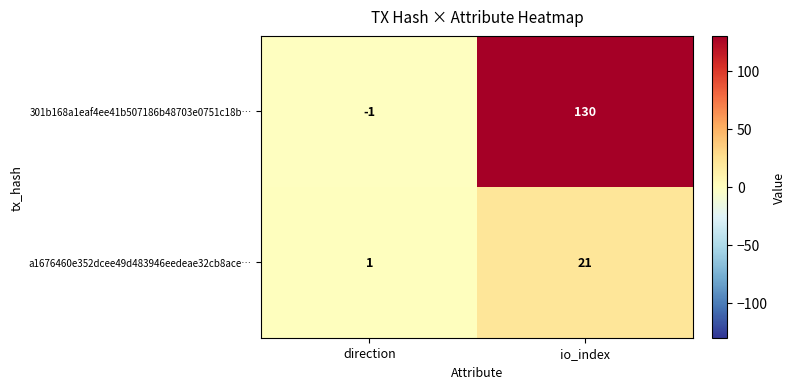

Which series has the largest total across all categories?

301b168a1eaf4ee41b507186b48703e0751c18b…